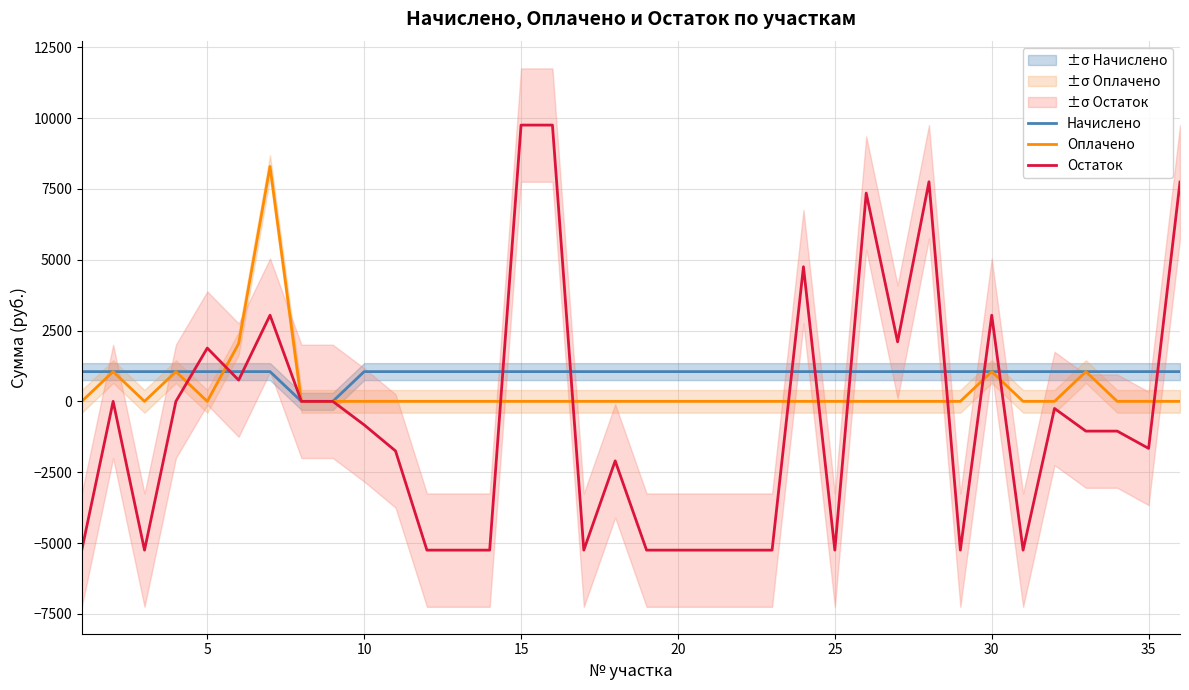

What is the maximum value for Остаток?

9750